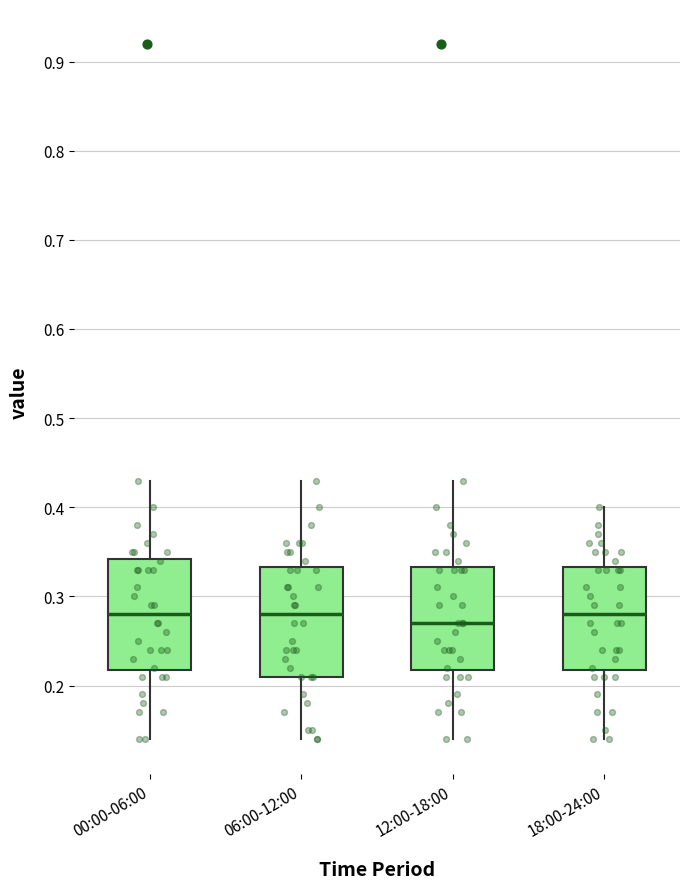

Reading left to right, read every box against the y-axis: the position of its median line, the range the box covers, and the ends of its whiskers. The values are not printed on the chart, so give them approximately, as read against the axis.

00:00-06:00: median 0.28, box 0.22 to 0.34, whiskers 0.14 to 0.43
06:00-12:00: median 0.28, box 0.21 to 0.33, whiskers 0.14 to 0.43
12:00-18:00: median 0.27, box 0.22 to 0.33, whiskers 0.14 to 0.43
18:00-24:00: median 0.28, box 0.22 to 0.33, whiskers 0.14 to 0.40